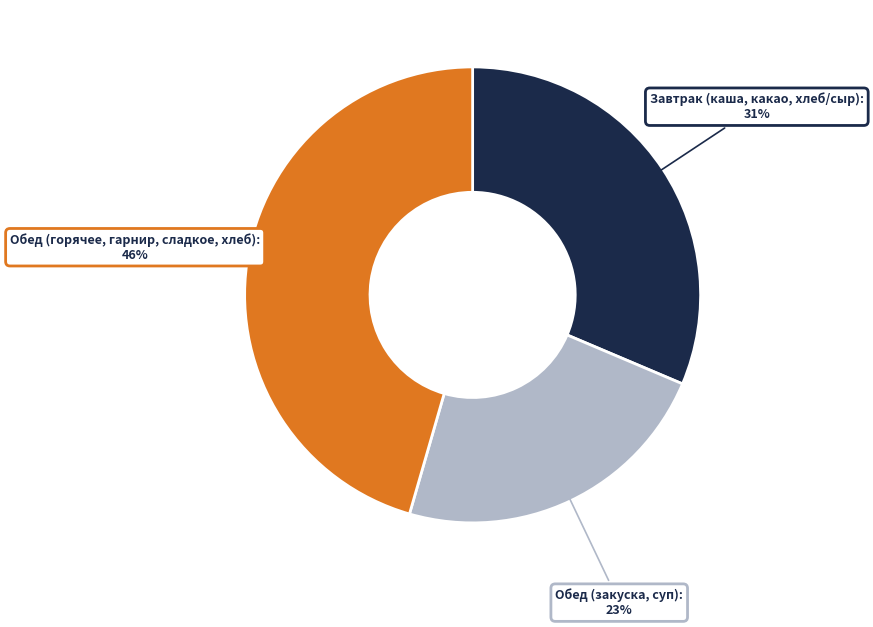

To the nearest percent, what is the average slice percentage?

33%